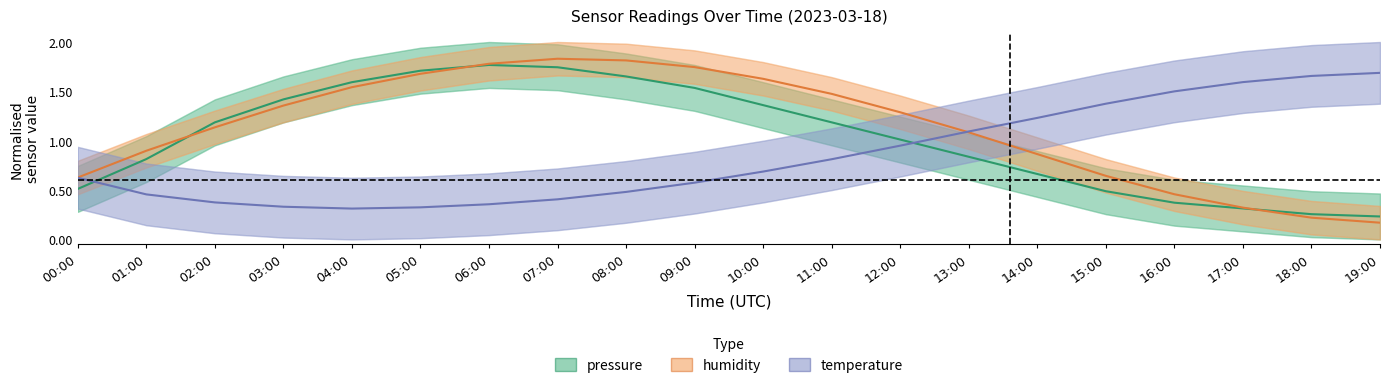

What is the maximum value shown in the chart?

1.8